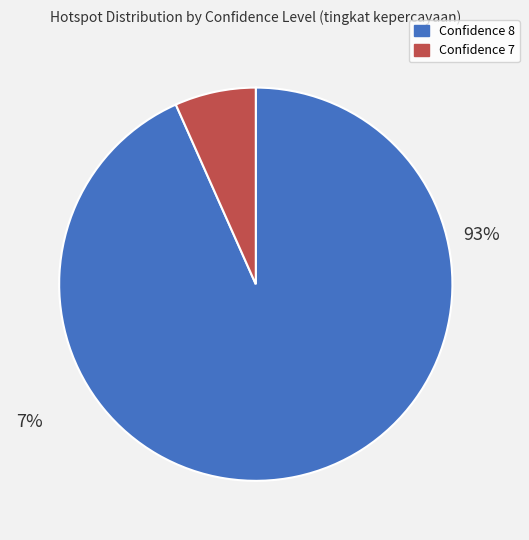

What percentage is the 8 slice, to the nearest percent?

93%